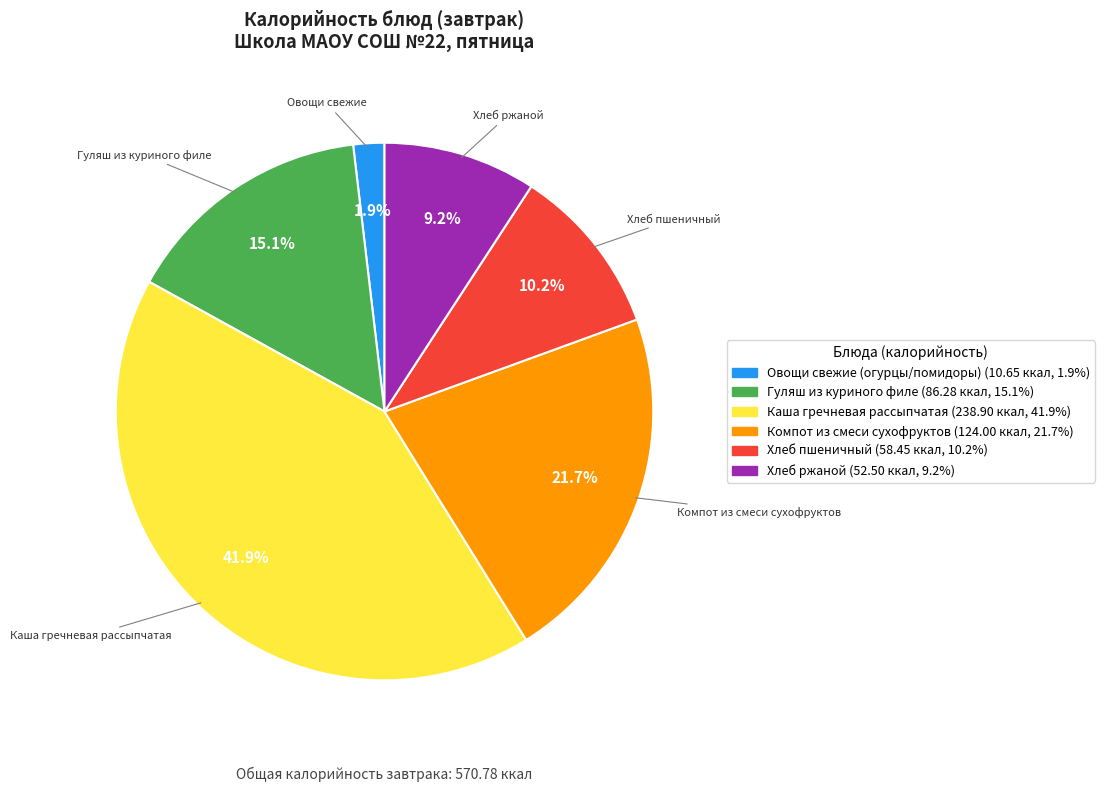

Rank the categories by value from highest to lowest.

Каша гречневая рассыпчатая, Компот из смеси сухофруктов, Гуляш из куриного филе, Хлеб пшеничный, Хлеб ржаной, Овощи свежие (огурцы/помидоры)